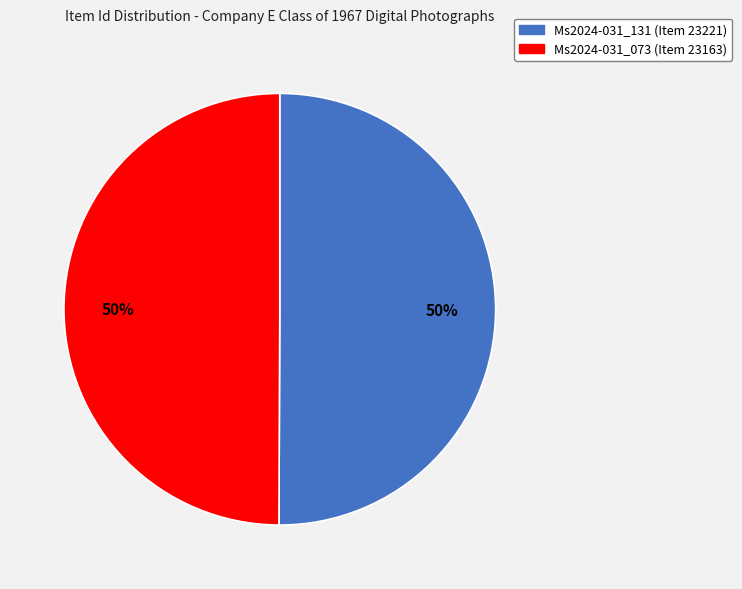

How many segments does this pie chart have?

2